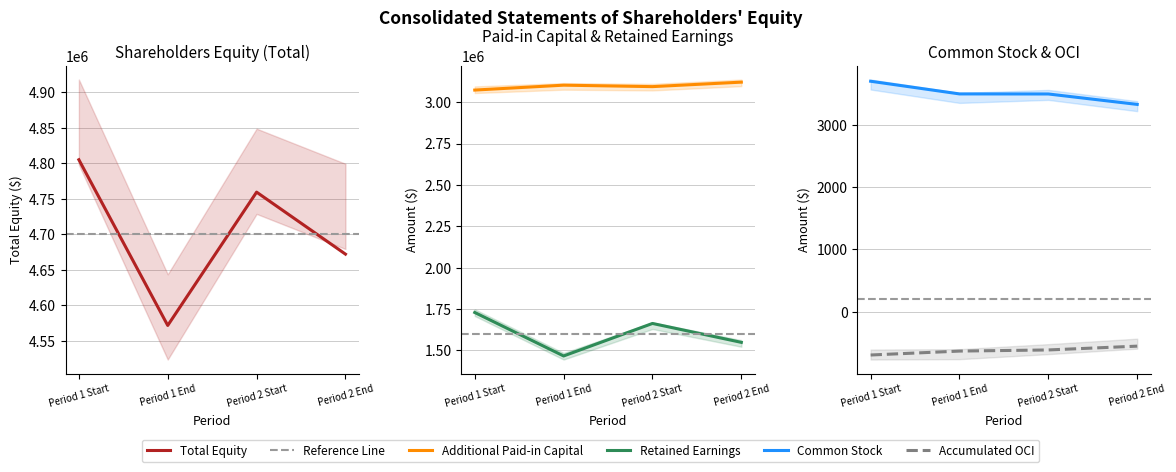

What is the difference between the highest and lowest values at Period 1 End?

4572232